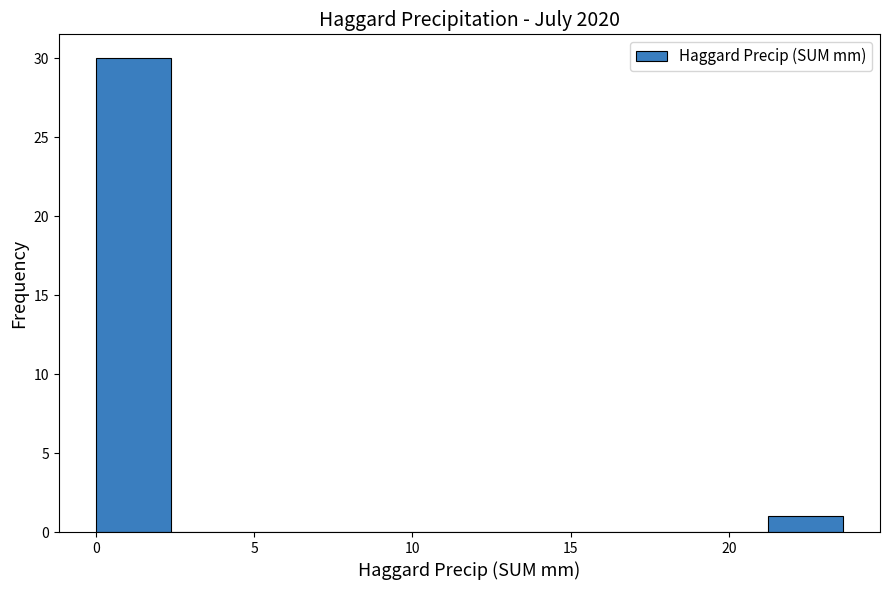

Reading left to right, transcribe this chart: for each bar, give the range it covers on the x-axis and its height. Neither the bar edges nor the heights are printed on the chart, so give them approximately, as read against the axes.

0.0 to 2.5: 30
2.5 to 4.5: 0
4.5 to 7.0: 0
7.0 to 9.5: 0
9.5 to 12.0: 0
12.0 to 14.0: 0
14.0 to 16.5: 0
16.5 to 19.0: 0
19.0 to 21.0: 0
21.0 to 23.5: 1